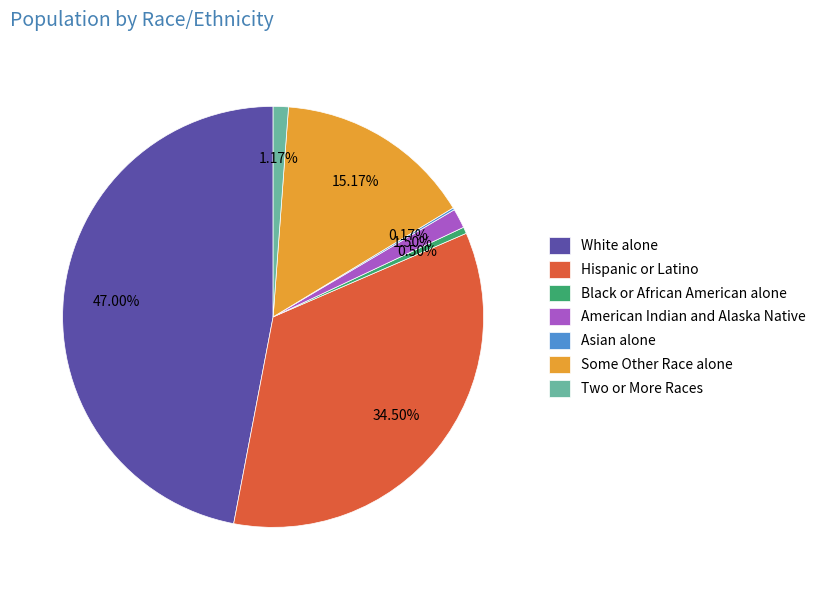

Combined, do Two or More Races and Hispanic or Latino account for over 50%?

No